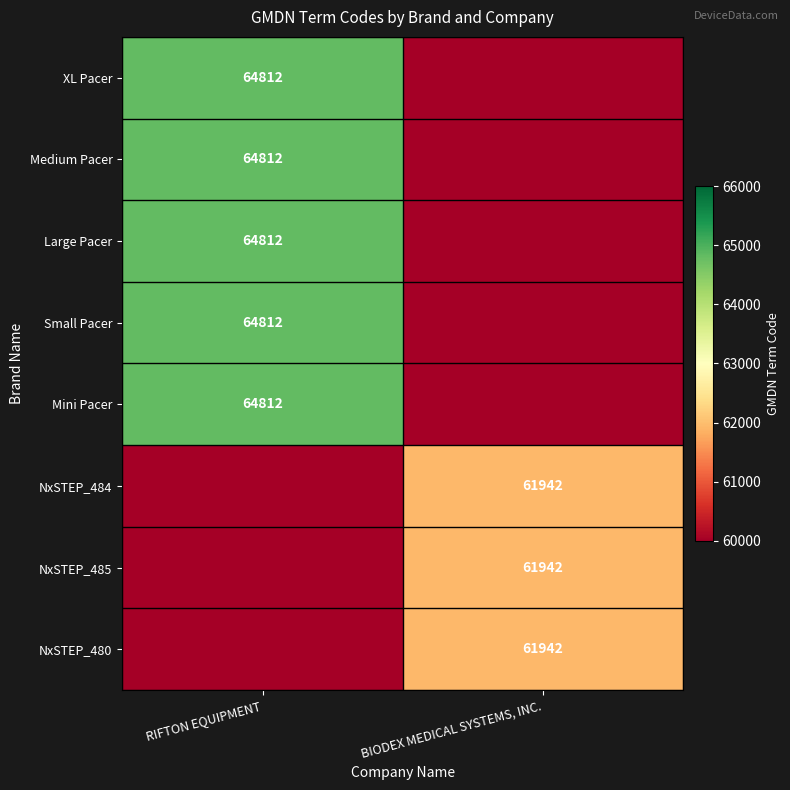

The Medium Pacer series shows 64812 at RIFTON EQUIPMENT. True or false?

True